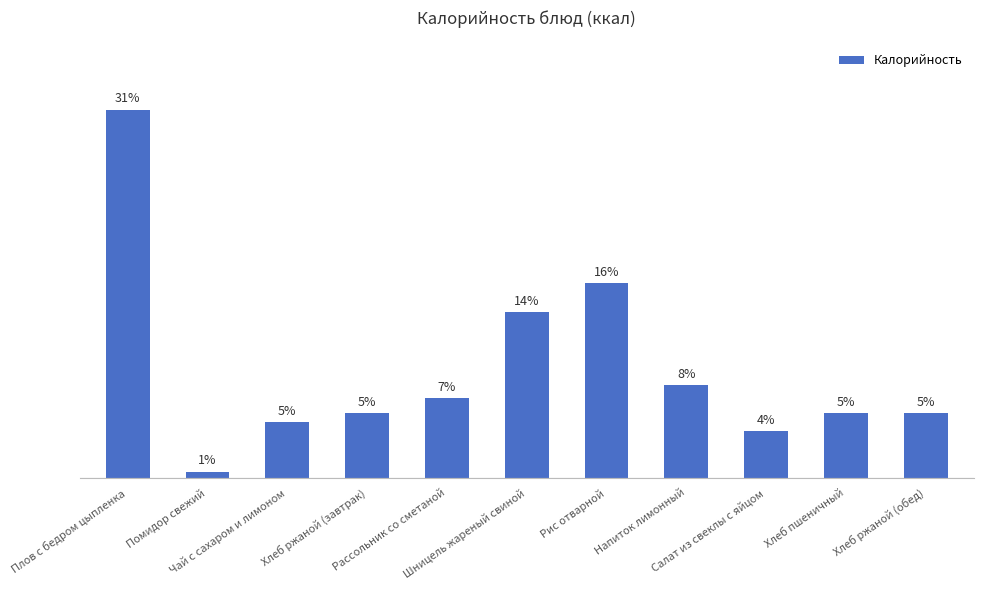

True or false: the data shows 246 at Плов с бедром цыпленка.

False